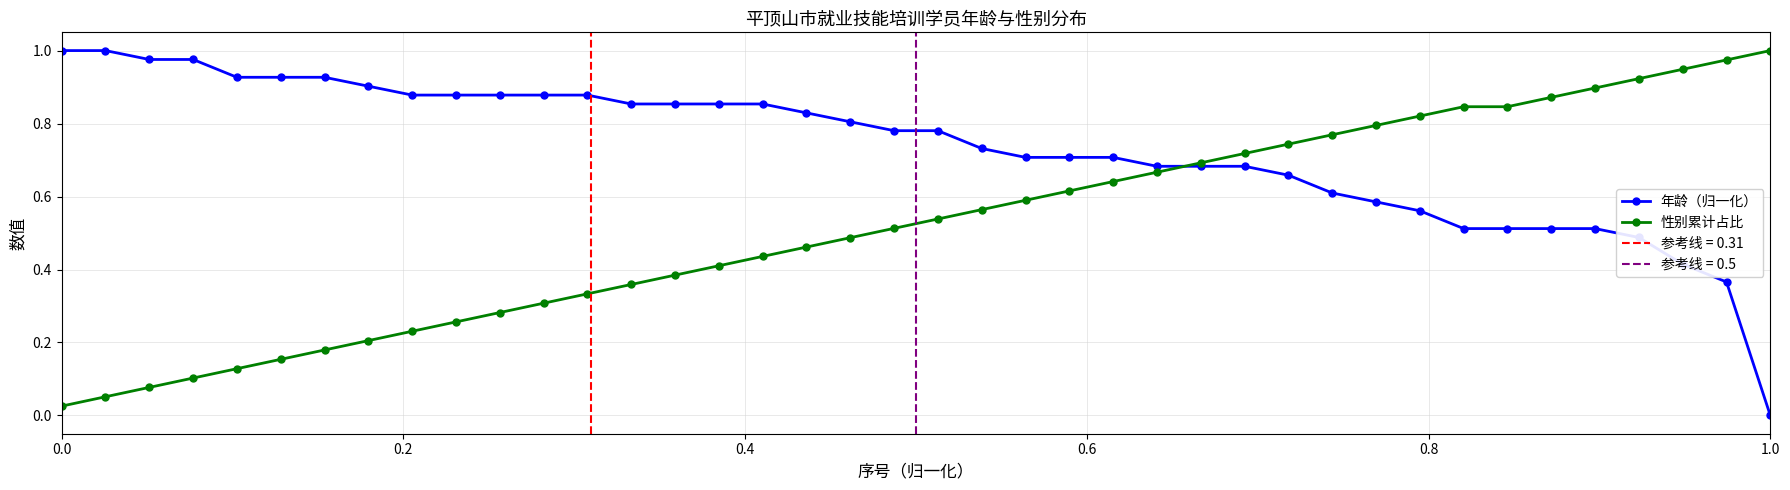

Reading right to left, transcribe all the data shown in this chart.

年龄（归一化）: 0.0	0.4	0.4	0.5	0.5	0.5	0.5	0.5	0.6	0.6	0.6	0.7	0.7	0.7	0.7	0.7	0.7	0.7	0.7	0.8	0.8	0.8	0.8	0.9	0.9	0.9	0.9	0.9	0.9	0.9	0.9	0.9	0.9	0.9	0.9	0.9	1.0	1.0	1.0	1.0
性别累计占比: 1.0	1.0	0.9	0.9	0.9	0.9	0.8	0.8	0.8	0.8	0.8	0.7	0.7	0.7	0.7	0.6	0.6	0.6	0.6	0.5	0.5	0.5	0.5	0.4	0.4	0.4	0.4	0.3	0.3	0.3	0.3	0.2	0.2	0.2	0.2	0.1	0.1	0.1	0.1	0.0